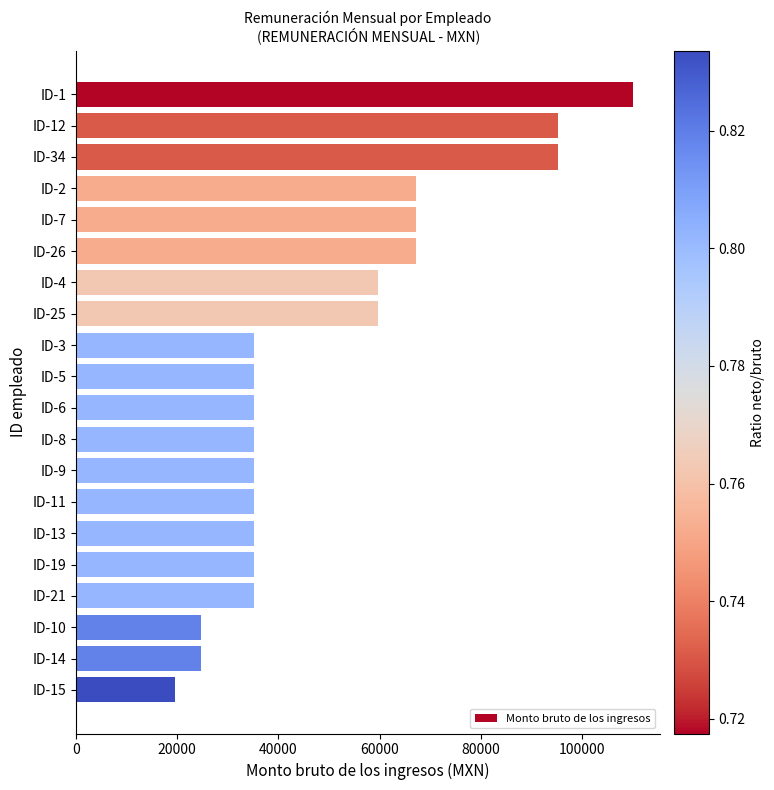

Reading top to bottom, list all the values displayed in this chart.

ID-1=109981	ID-12=95327	ID-34=95327	ID-2=67189	ID-7=67189	ID-26=67189	ID-4=59687	ID-25=59687	ID-3=35248	ID-5=35248	ID-6=35248	ID-8=35248	ID-9=35248	ID-11=35248	ID-13=35248	ID-19=35248	ID-21=35248	ID-10=24672	ID-14=24672	ID-15=19528